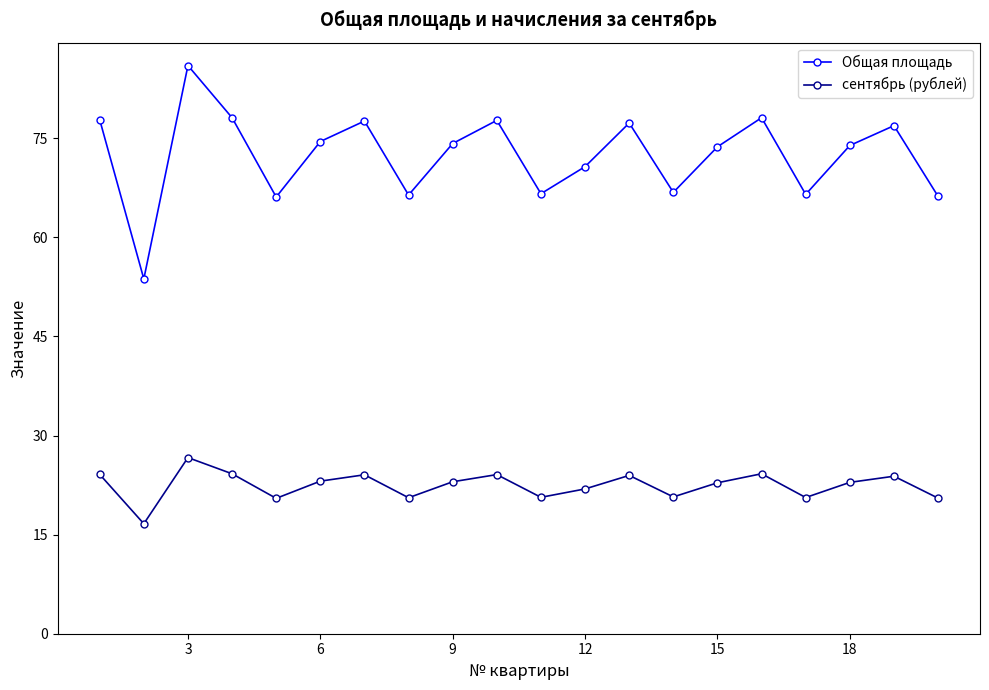

What is the average value of the Общая площадь series?

72.4